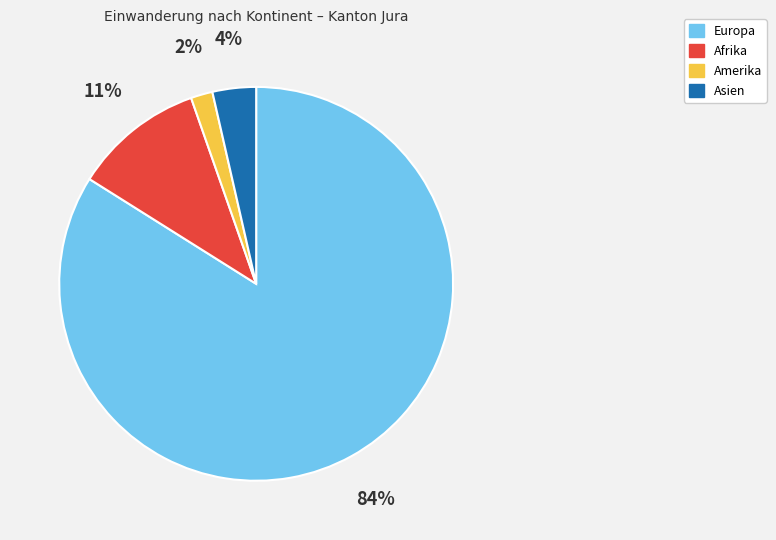

How many segments does this pie chart have?

4